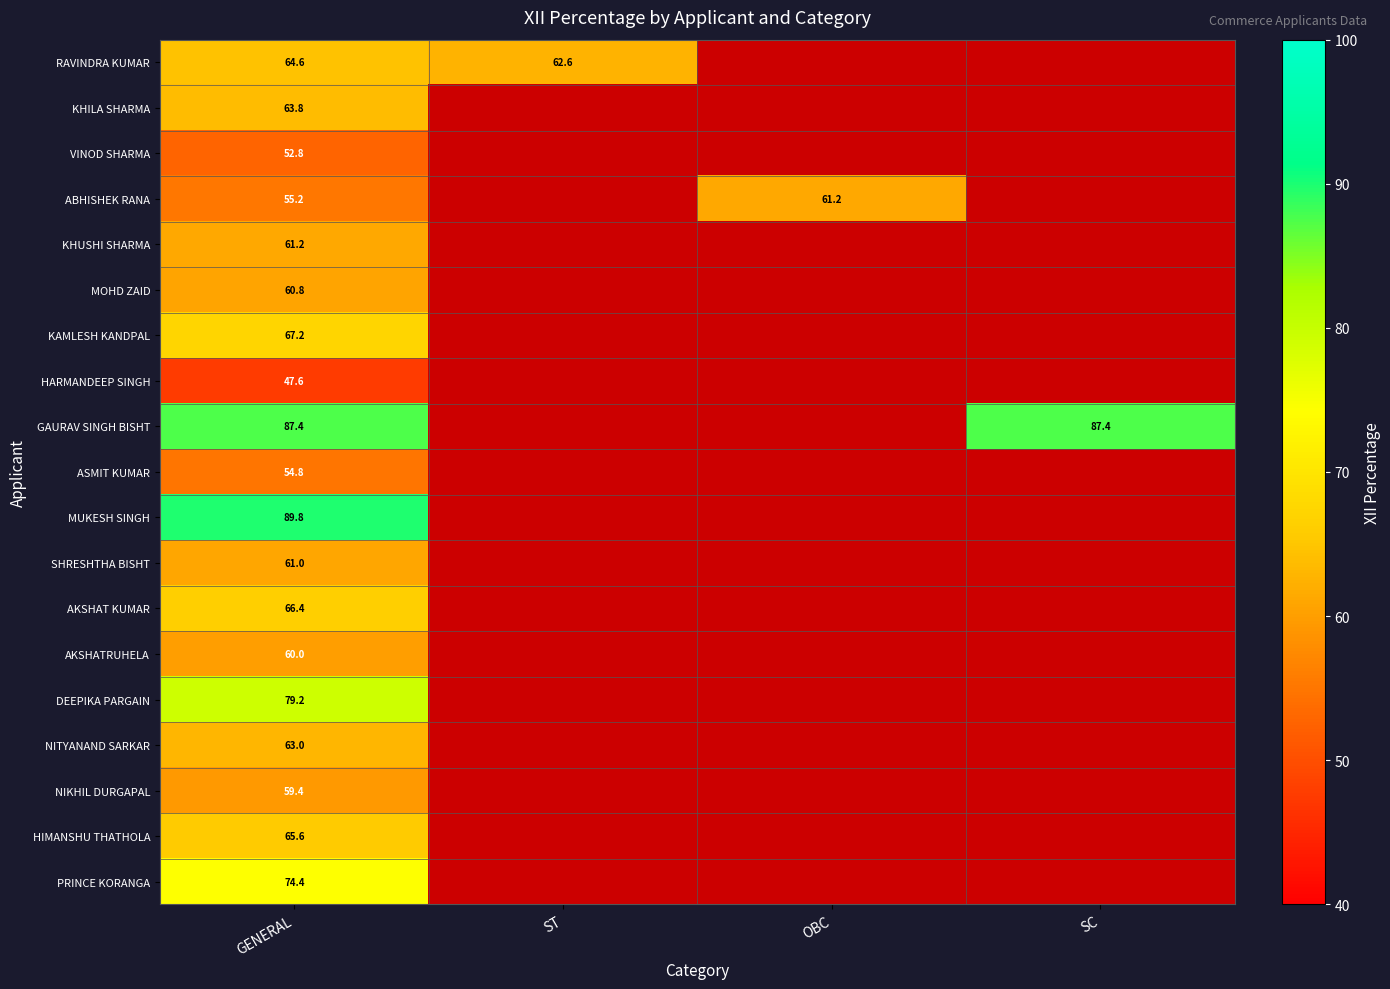

The GAURAV SINGH BISHT series shows 120.0 at GENERAL. True or false?

False